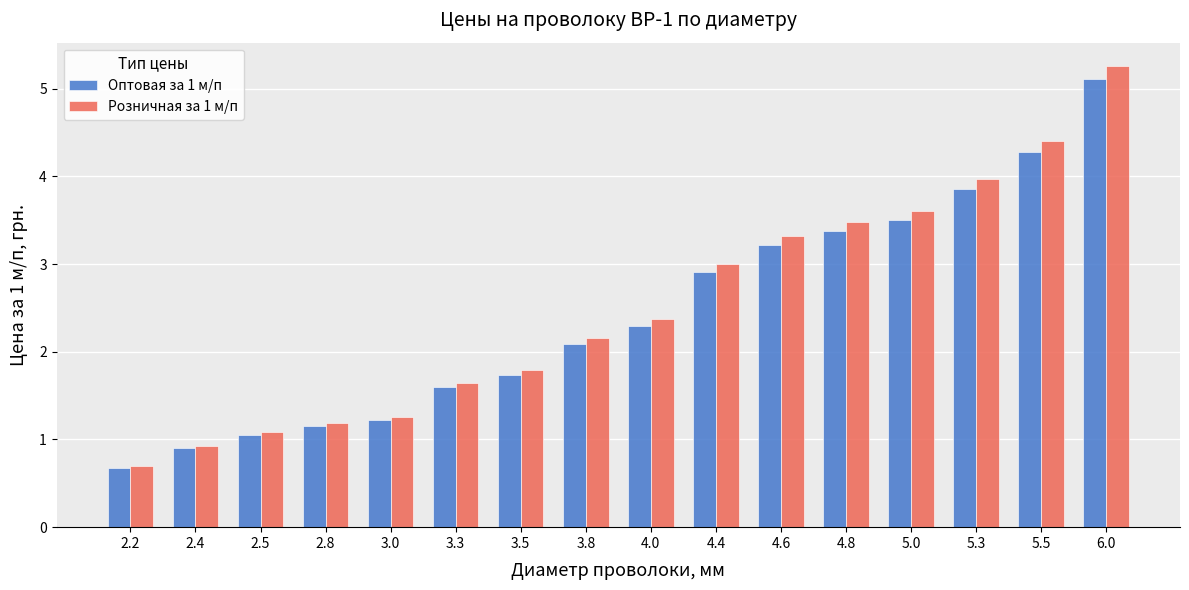

Rank the series by their maximum value, from lowest to highest.

Оптовая за 1 м/п, Розничная за 1 м/п